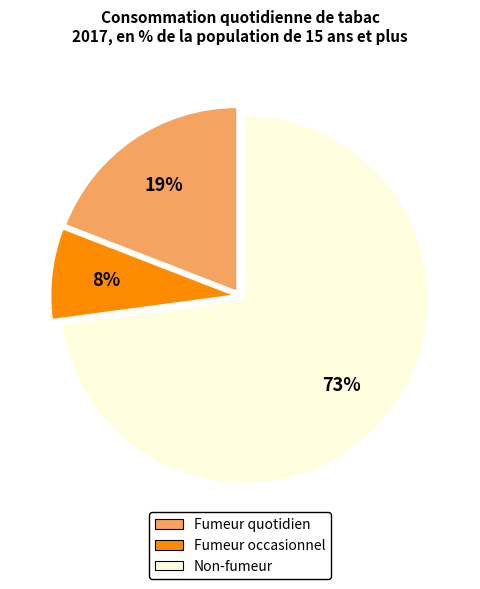

Which category has the biggest portion of the pie?

Non-fumeur